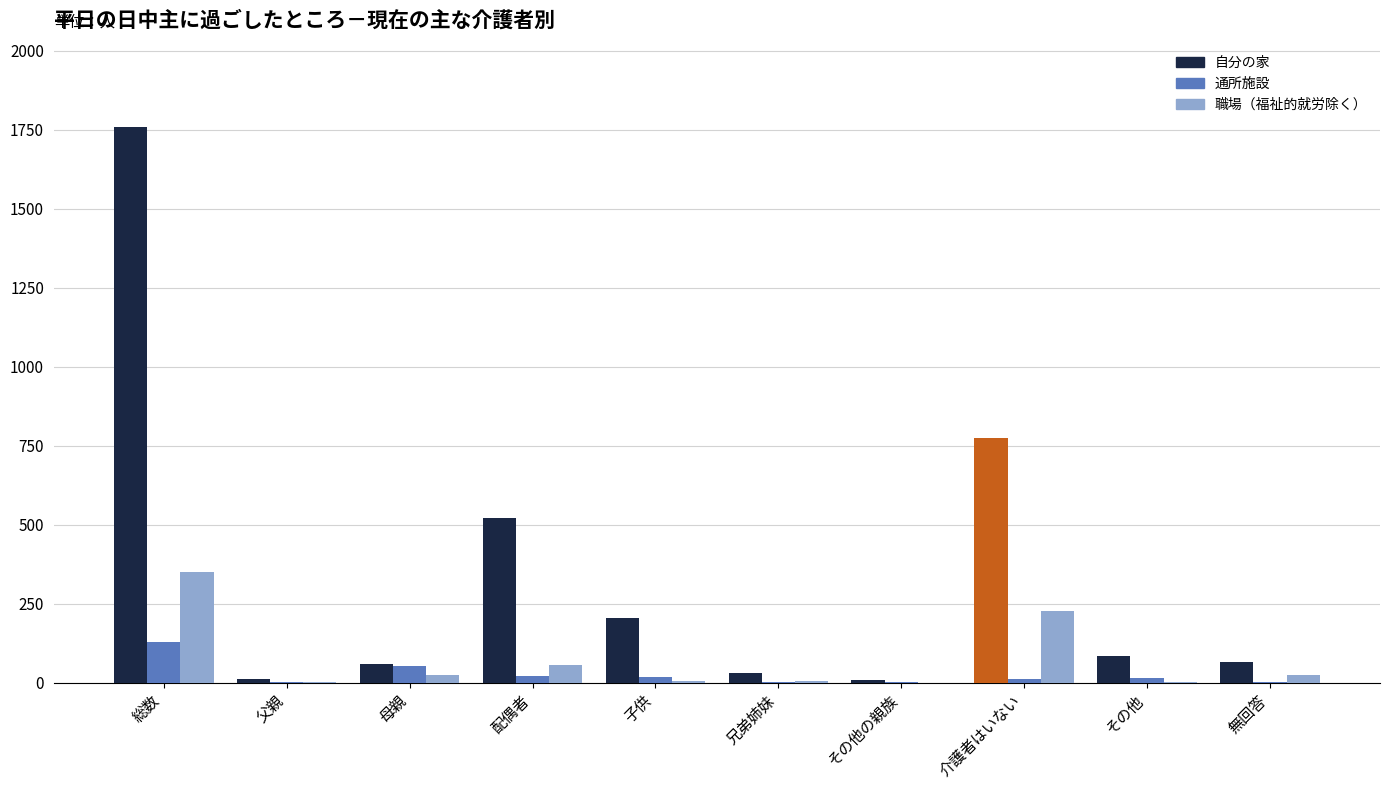

What is the difference between the 職場（福祉的就労除く） values at 無回答 and その他?

20